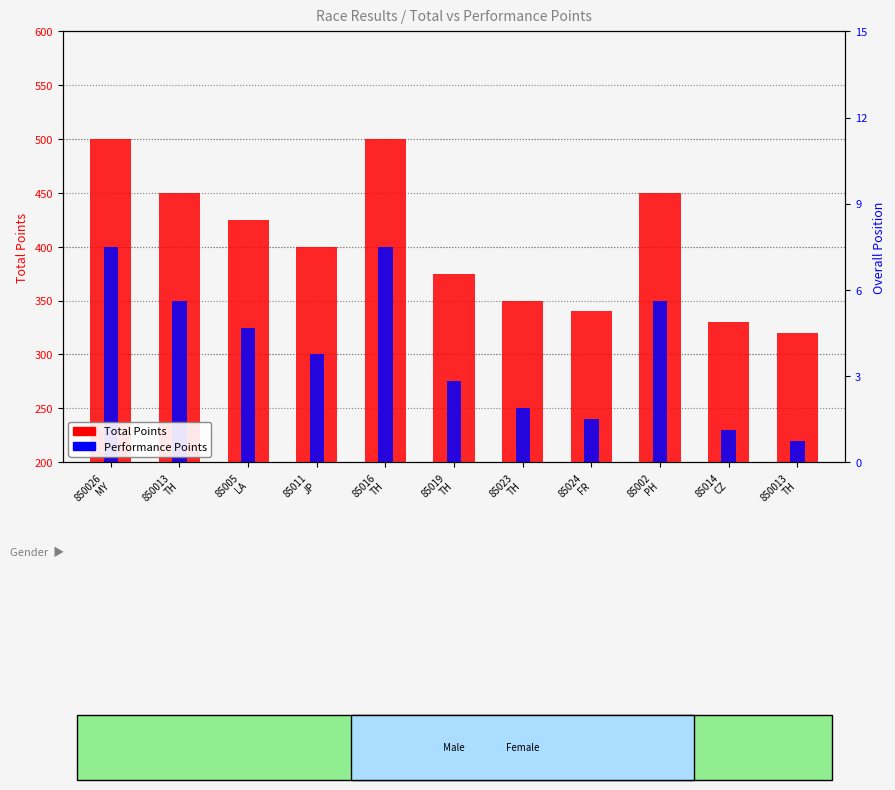

Is the value of Total Points at 85014
CZ greater than the value of Performance Points at 850013
TH?

No